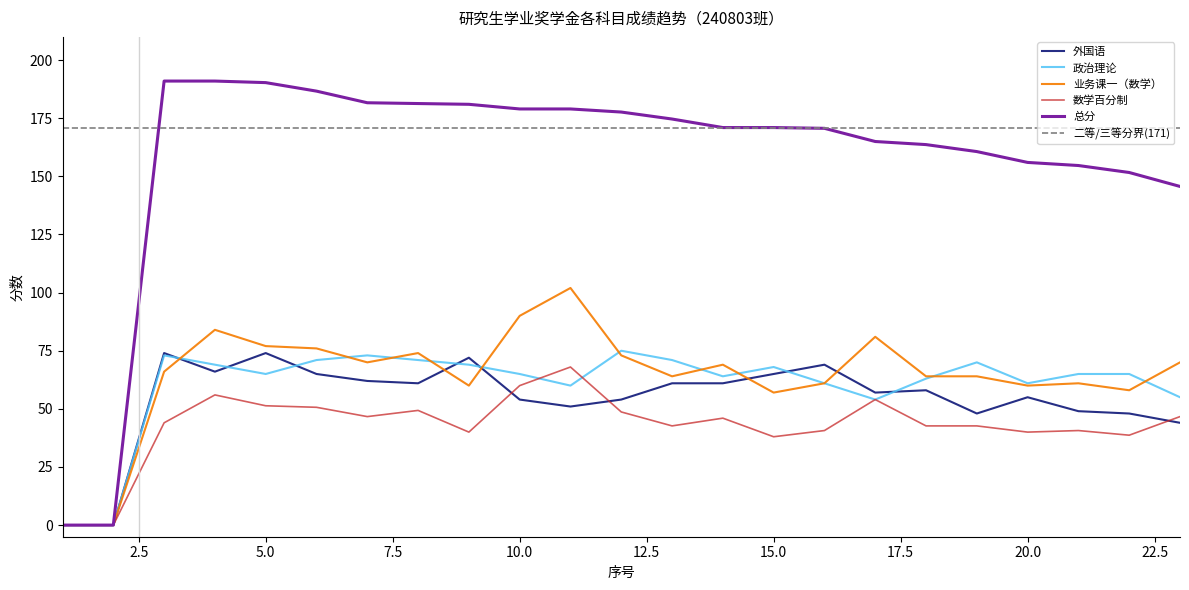

Rank the categories by 政治理论 value from highest to lowest.

12, 3, 7, 6, 8, 13, 19, 4, 9, 15, 5, 10, 21, 22, 14, 18, 16, 20, 11, 23, 17, 1, 2